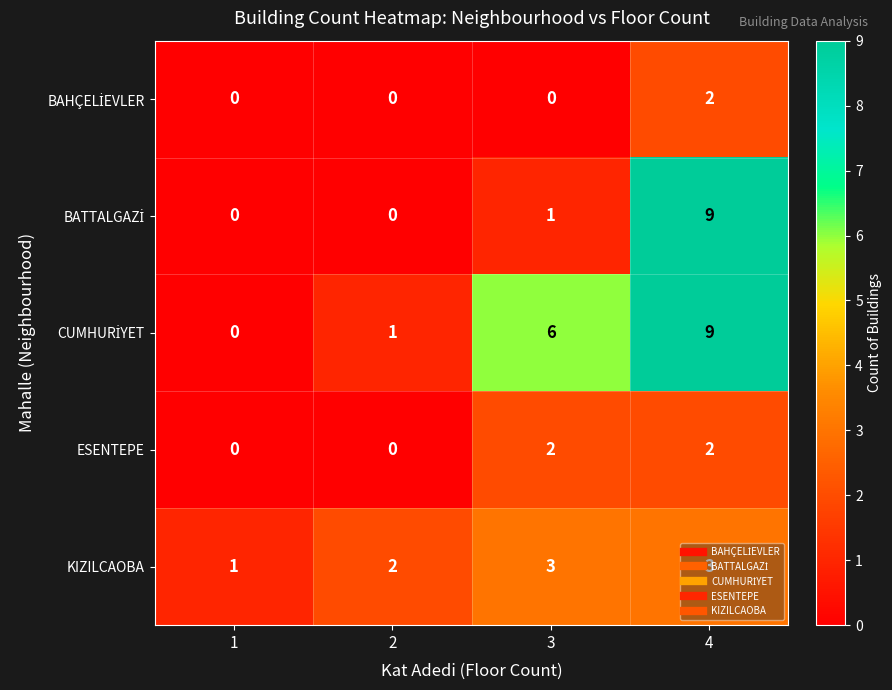

At how many categories does at least one series exceed 3?

2